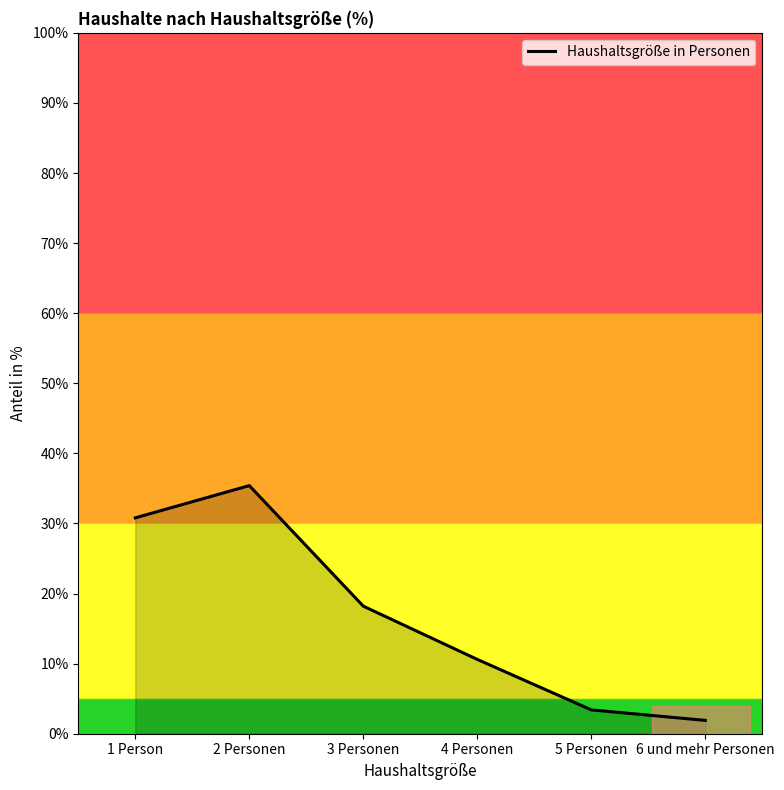

True or false: there are more than 1 points higher than both neighbors.

False